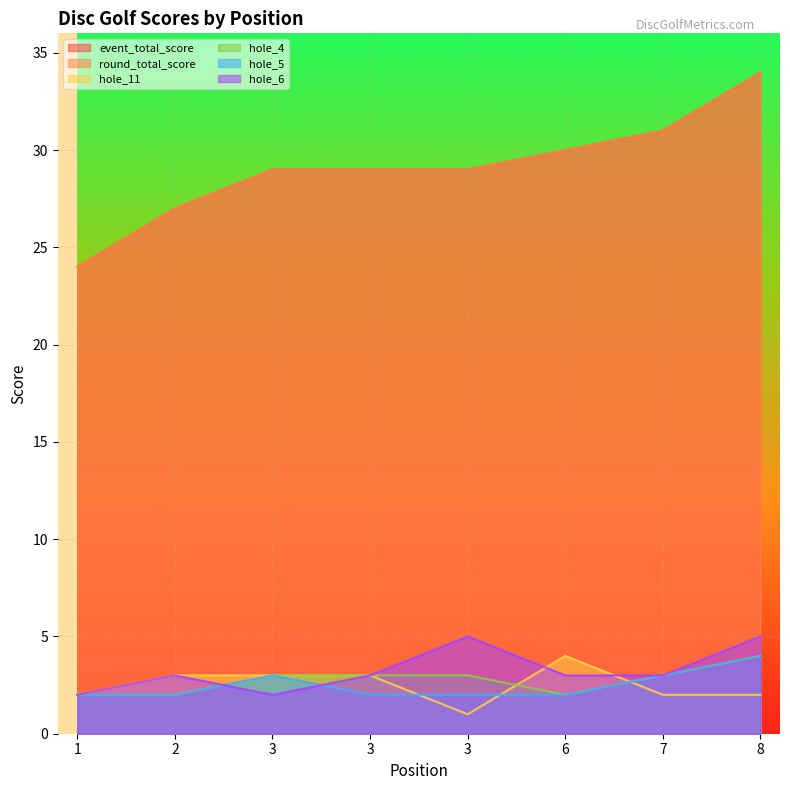

True or false: round_total_score and hole_6 cross at least once.

False